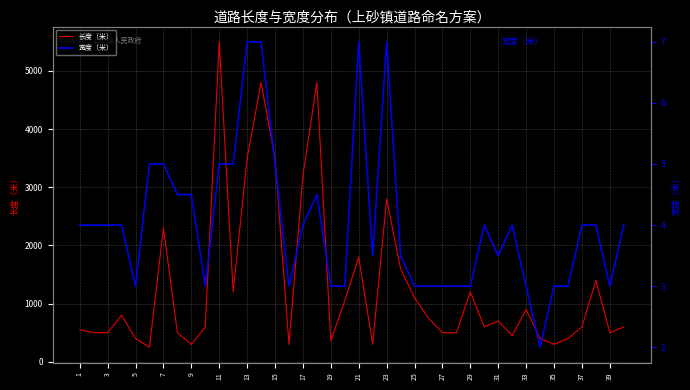

What is the lowest value of the 长度（米） series?

250